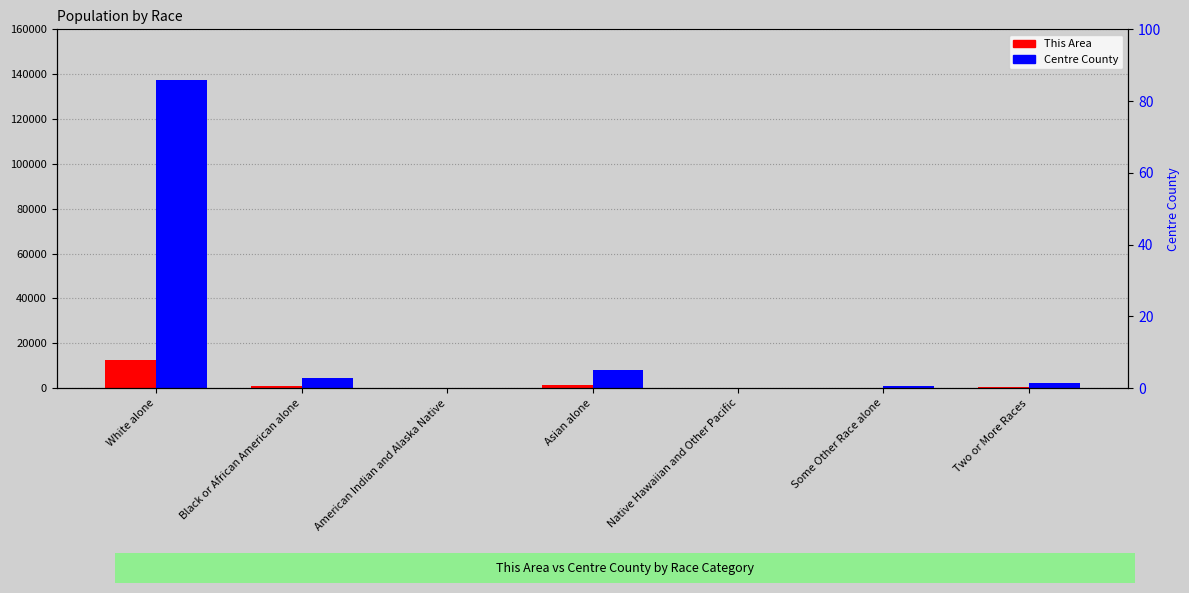

How many bars are there in each group?

2